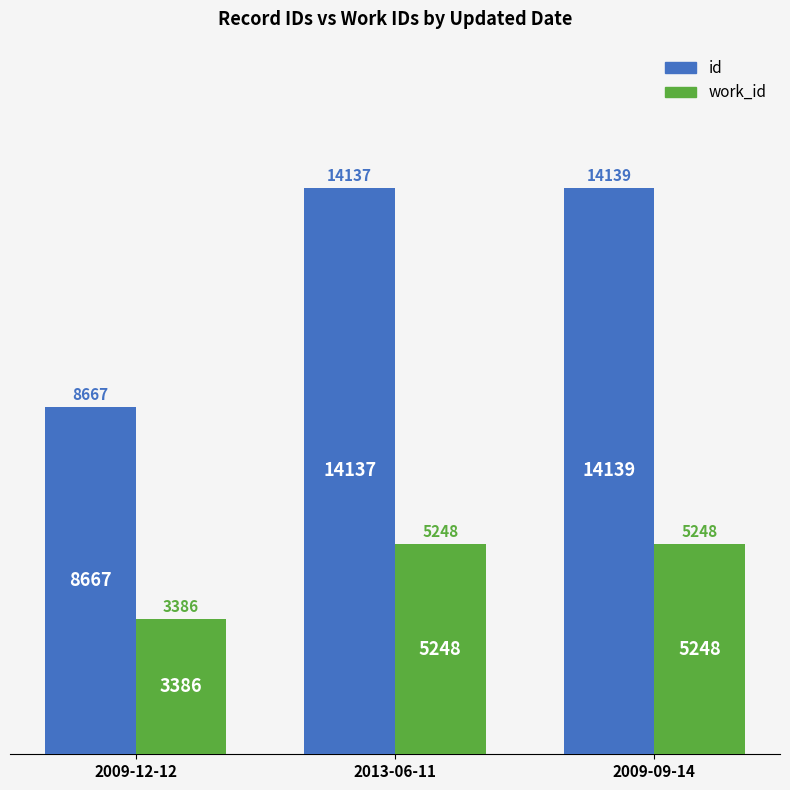

Read the work_id value at 2013-06-11, to the nearest 10.

5250